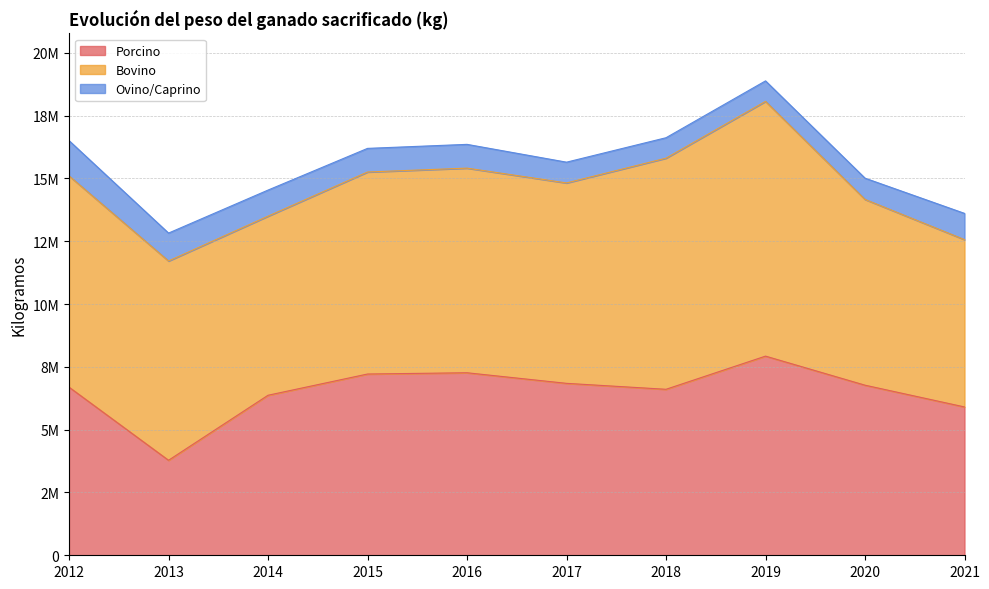

Rank the series by their average value, from highest to lowest.

Bovino, Porcino, Ovino/Caprino